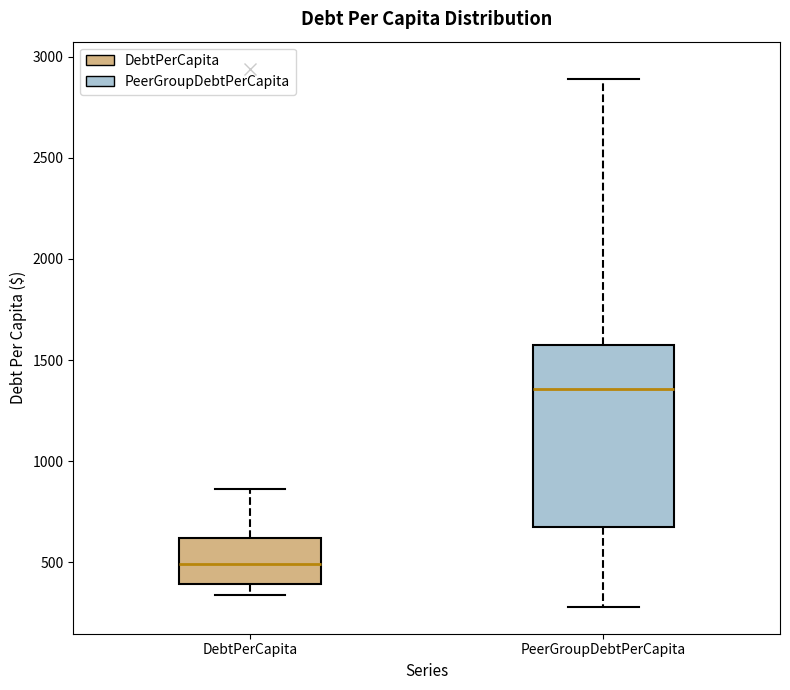

Reading left to right, transcribe this box plot: for each box, give where its median line is, the range the box spans, and where its two whiskers end, as read against the y-axis. The values are not printed on the chart, so give them approximately, as read against the axis.

DebtPerCapita: median 500, box 400 to 600, whiskers 350 to 850
PeerGroupDebtPerCapita: median 1350, box 650 to 1550, whiskers 300 to 2900